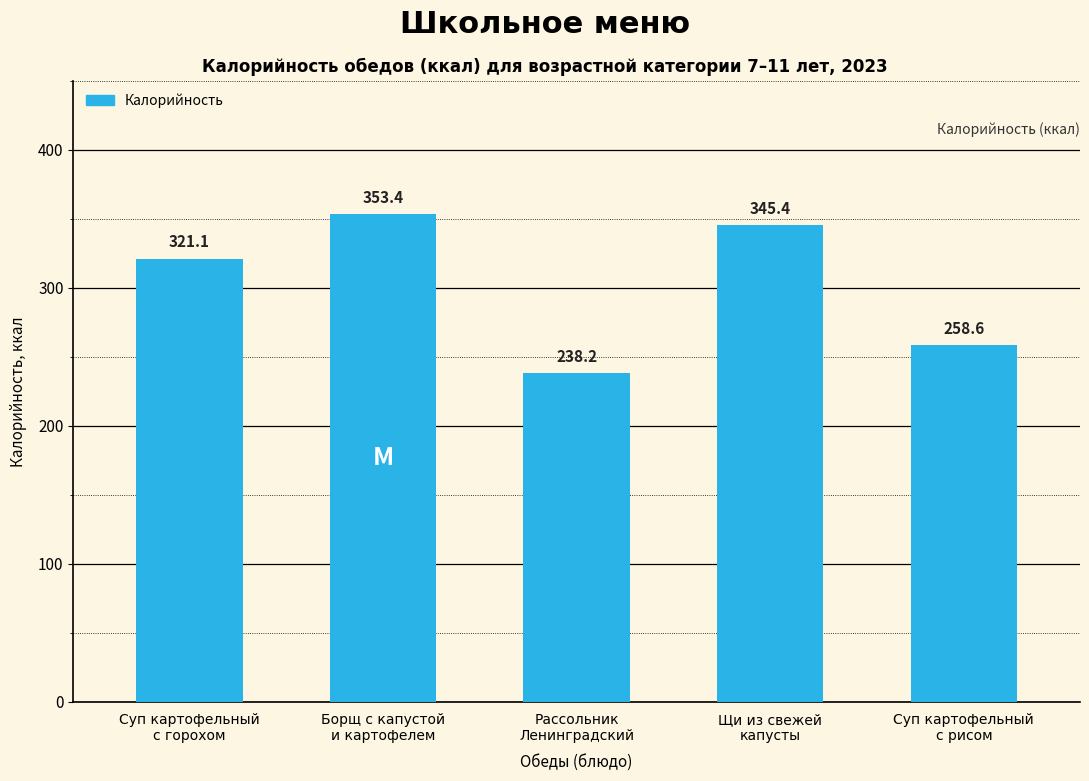

What is the label of the 2nd bar from the right?

Щи из свежей
капусты